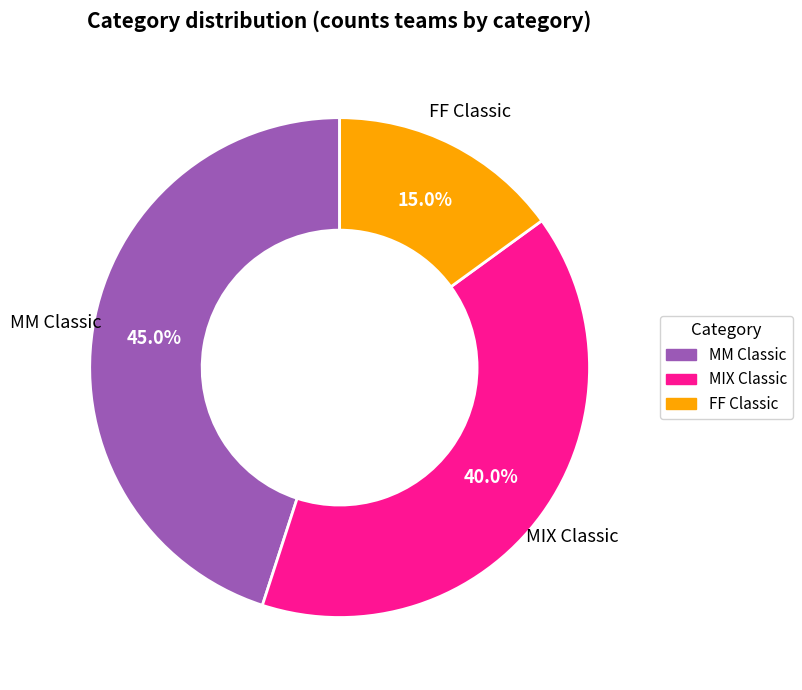

What is the smallest slice in the pie chart?

FF Classic